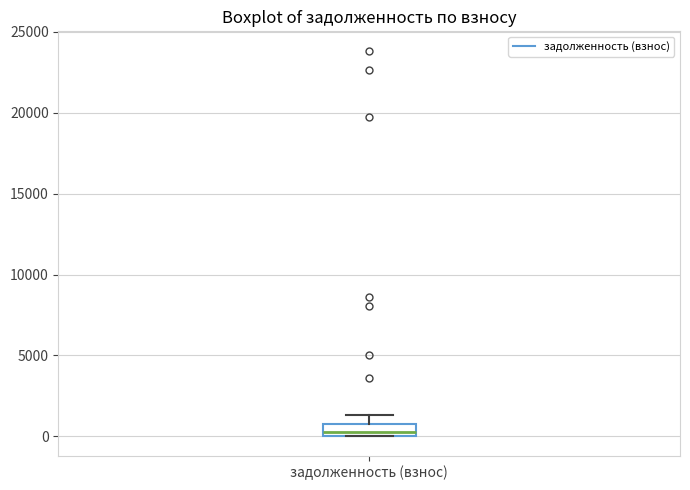

Where is the lower edge of the box for задолженность (взнос) on the y-axis? The values are not printed on the chart, so give them approximately, as read against the axis.

0